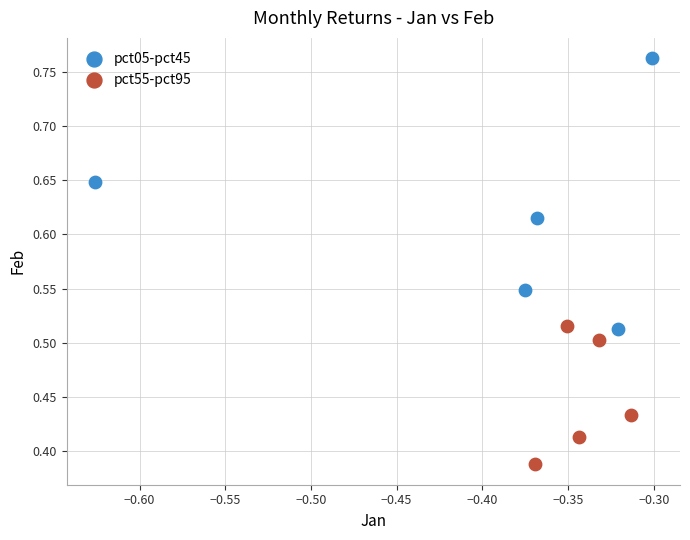

Which series contains the highest Y value?

pct05-pct45